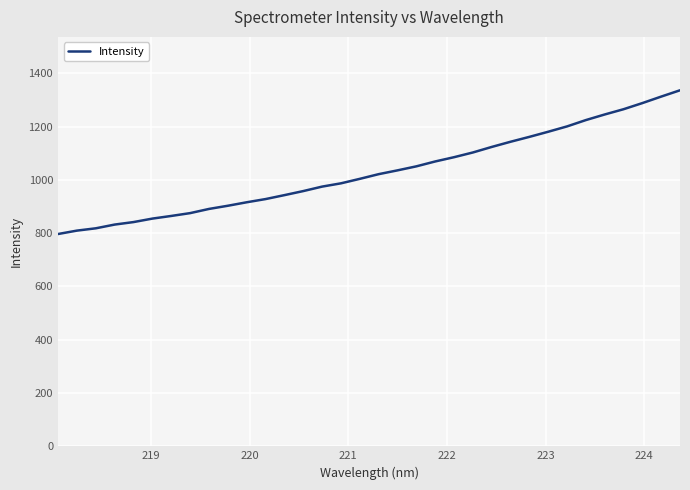

What is the minimum value shown in the chart?

796.8